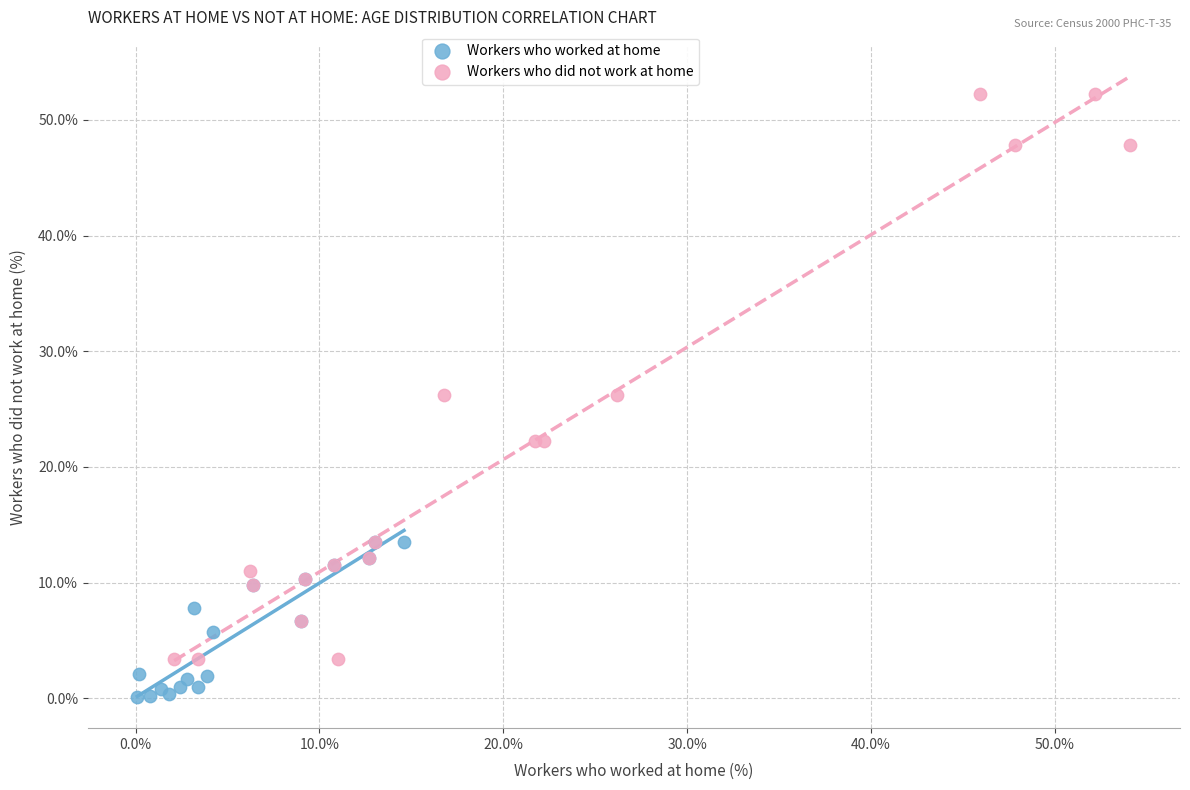

Which series contains the highest Y value?

Workers who did not work at home